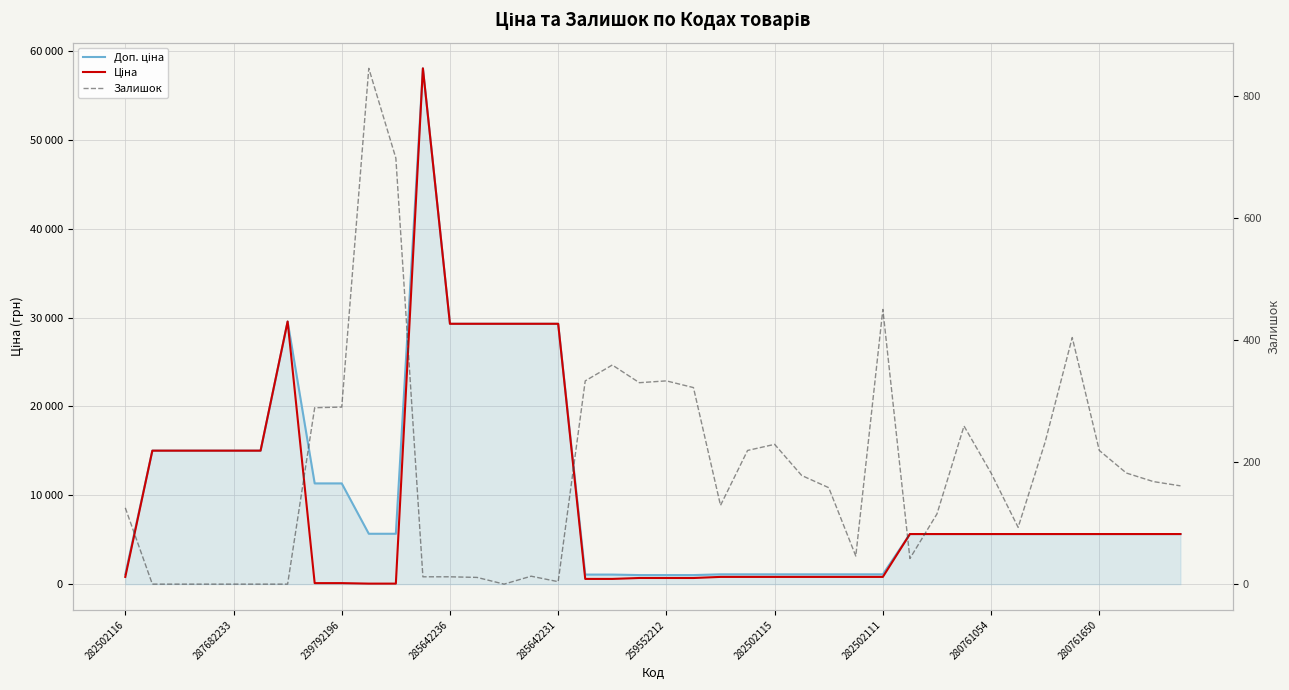

What is the difference between the maximum and minimum values in the Ціна series?

57980.4